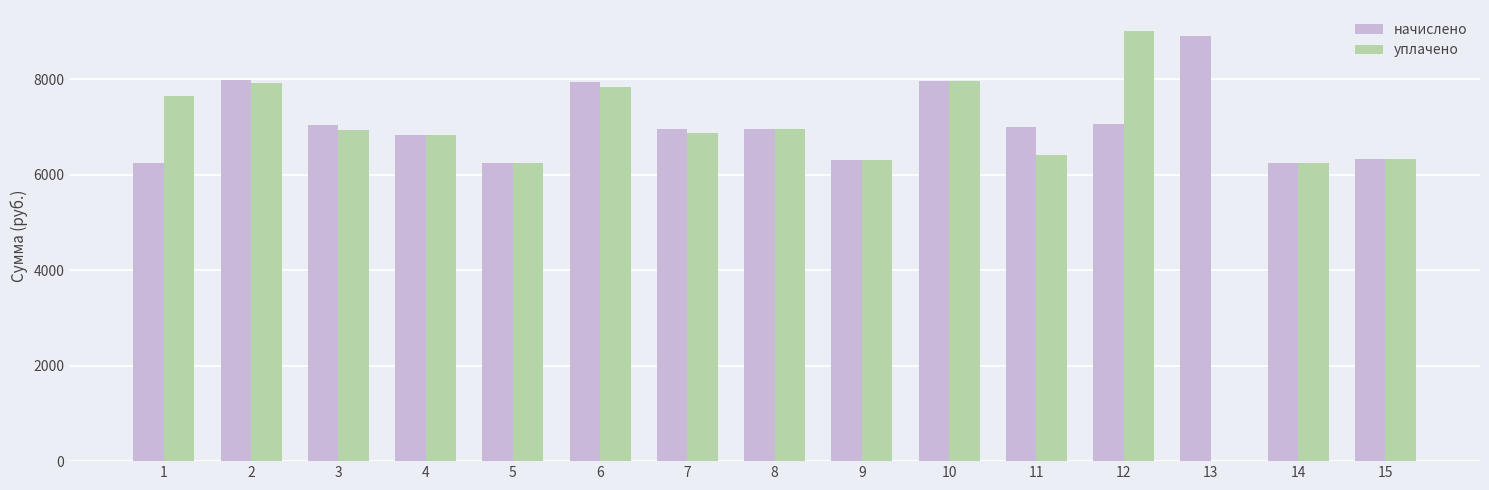

What is the sum of all начислено values?

105984.0